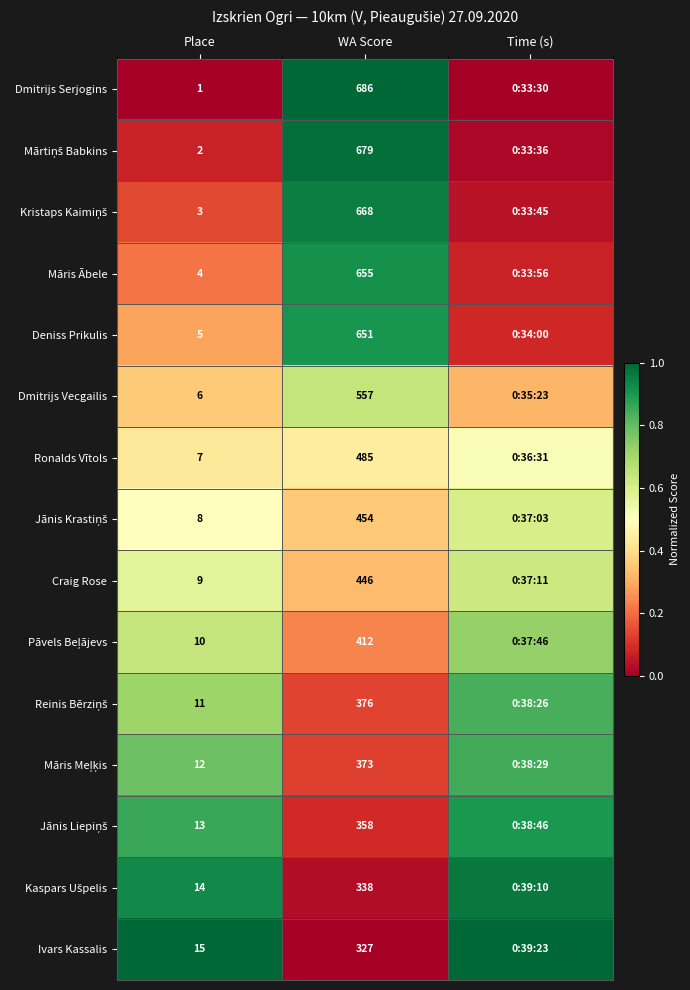

At which label does Reinis Bērziņš reach its peak?

Time (s)